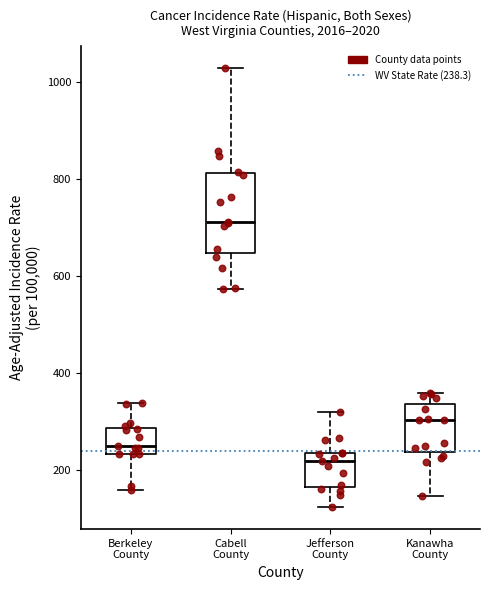

Reading left to right, read every box against the y-axis: the position of its median line, the range the box covers, and the ends of its whiskers. The values are not printed on the chart, so give them approximately, as read against the axis.

Berkeley County: median 240 (just above the box's lower edge), box 240 to 280, whiskers 160 to 340
Cabell County: median 720, box 640 to 820, whiskers 580 to 1020
Jefferson County: median 220, box 160 to 240, whiskers 120 to 320
Kanawha County: median 300, box 240 to 340, whiskers 140 to 360